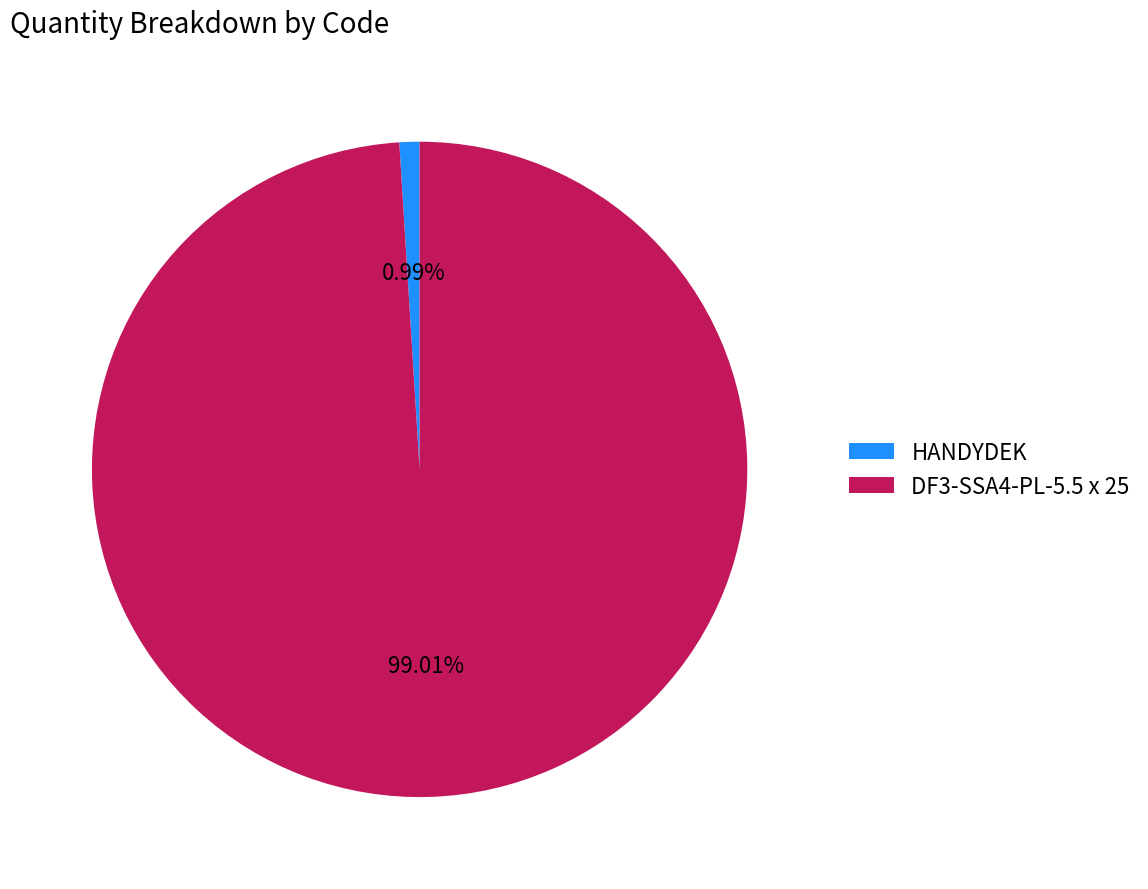

Is the sum of DF3-SSA4-PL-5.5 x 25 and HANDYDEK greater than half?

Yes